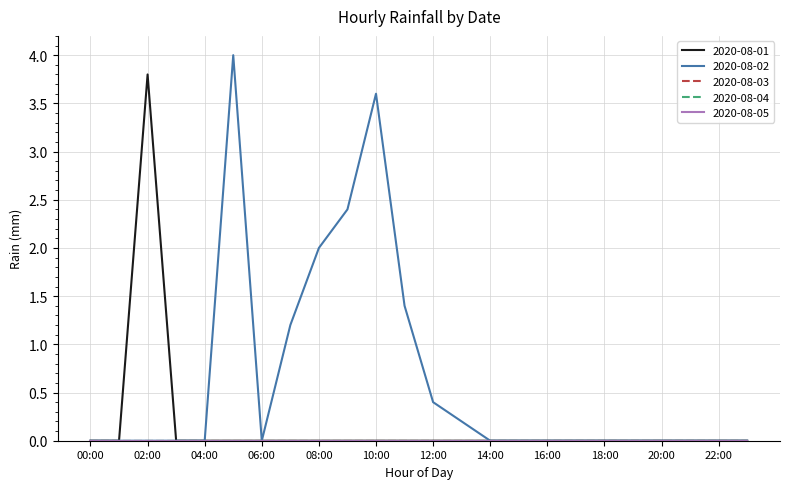

What is the average value of the 2020-08-01 series?

0.2